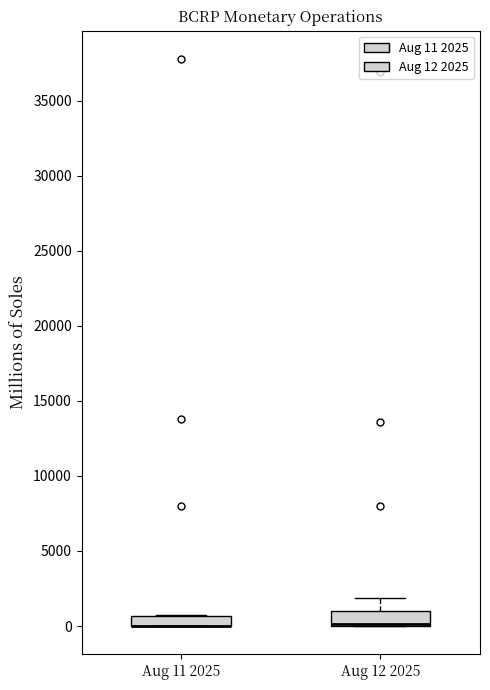

Where is the upper edge of the box for Aug 11 2025 on the y-axis? The values are not printed on the chart, so give them approximately, as read against the axis.

500